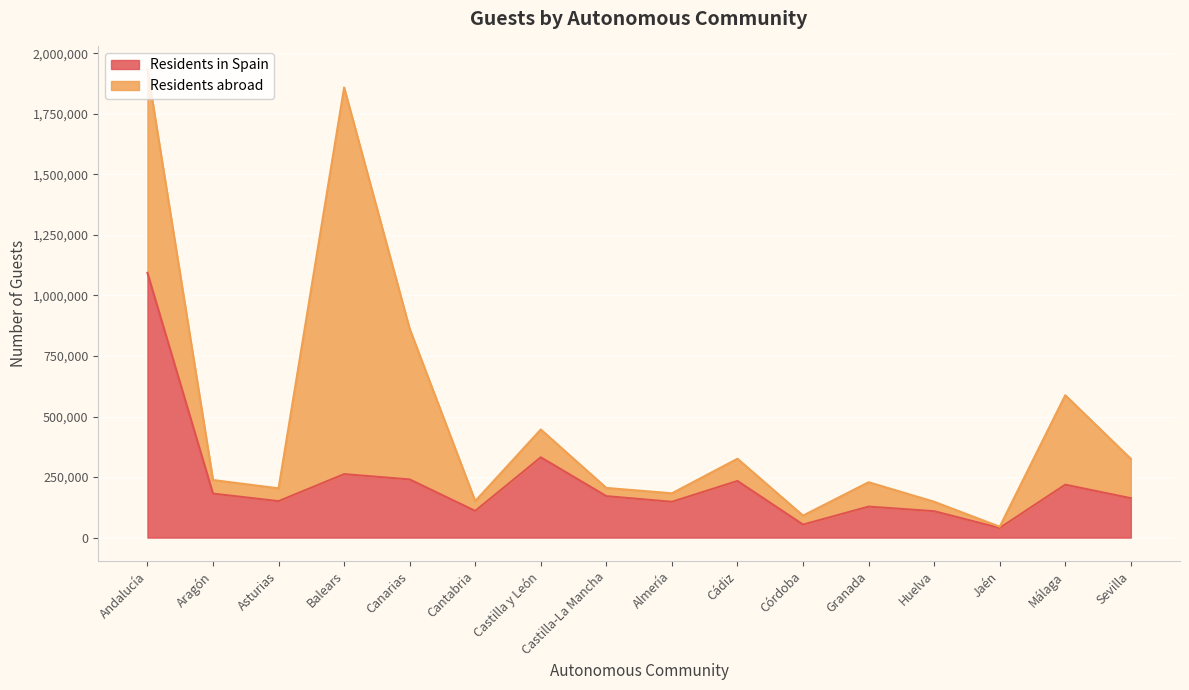

Where does the data first go above 171188?

Andalucía